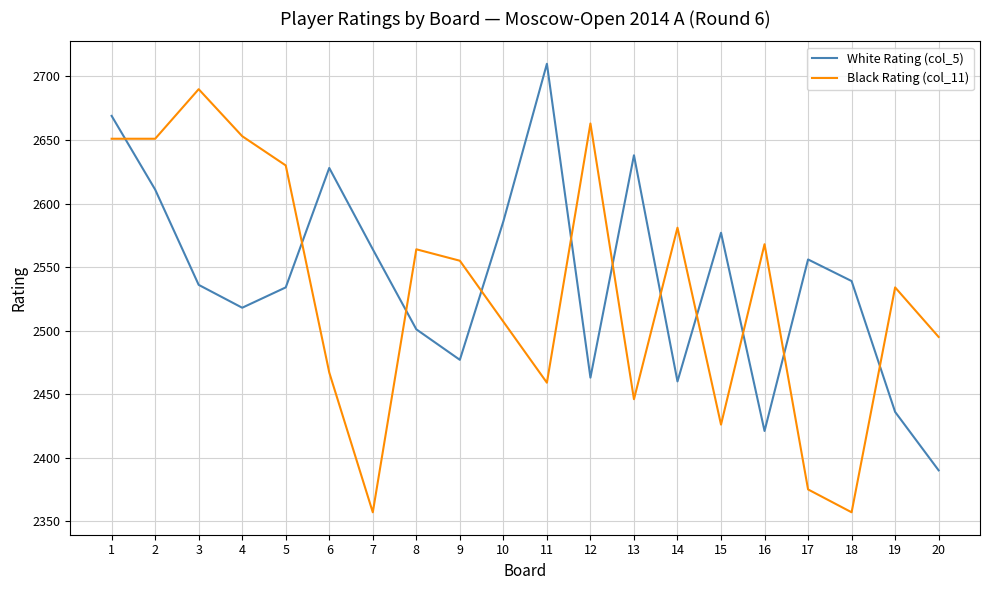

The value of Black Rating (col_11) at 12 is 2663. True or false?

True